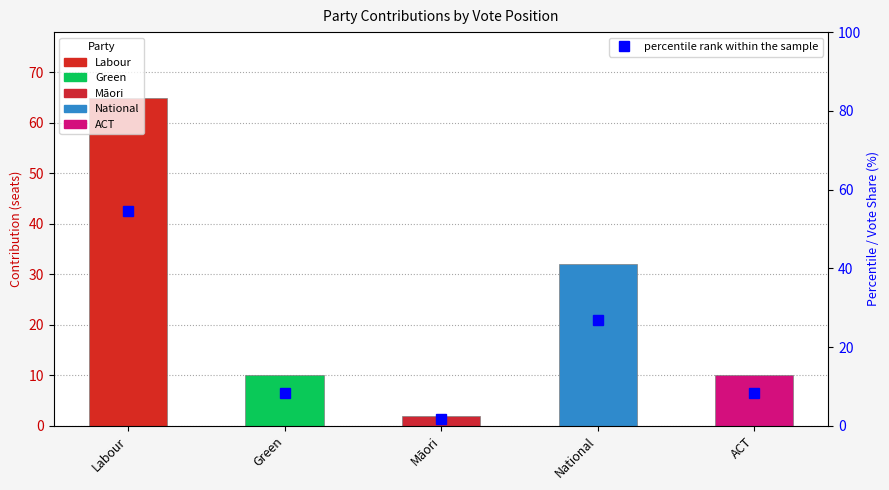

How many data points are less than 8?

1